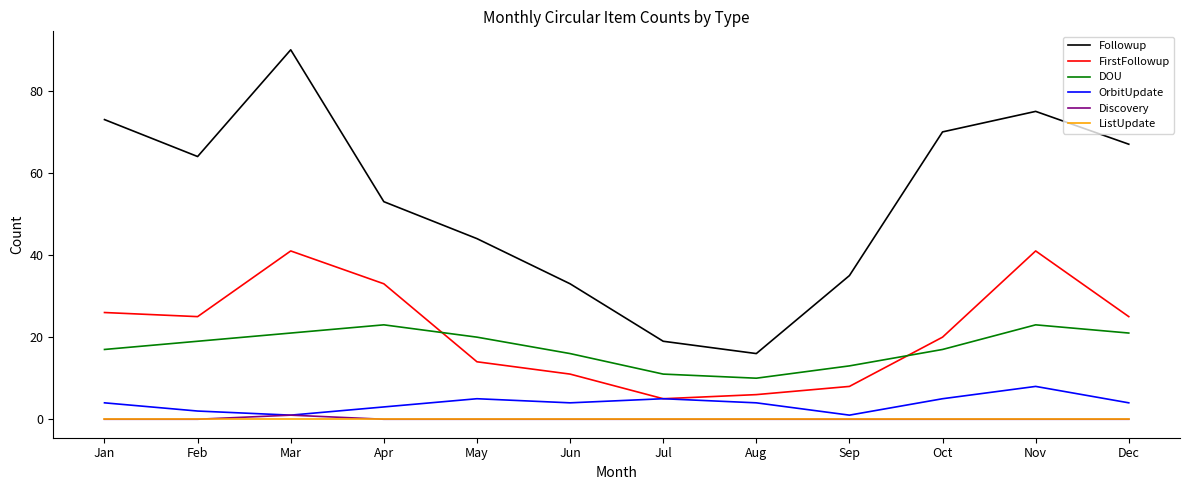

Which series has the largest range (max minus min)?

Followup